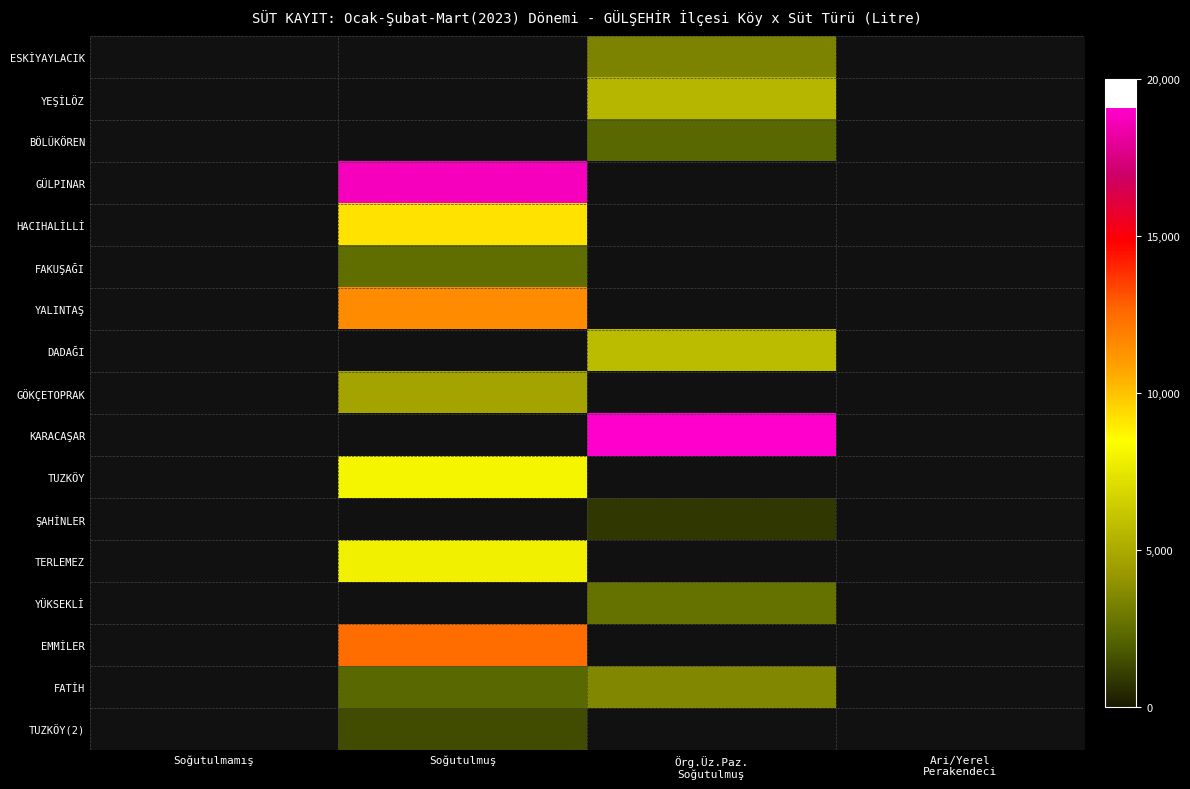

Count the number of categories in the chart.

4